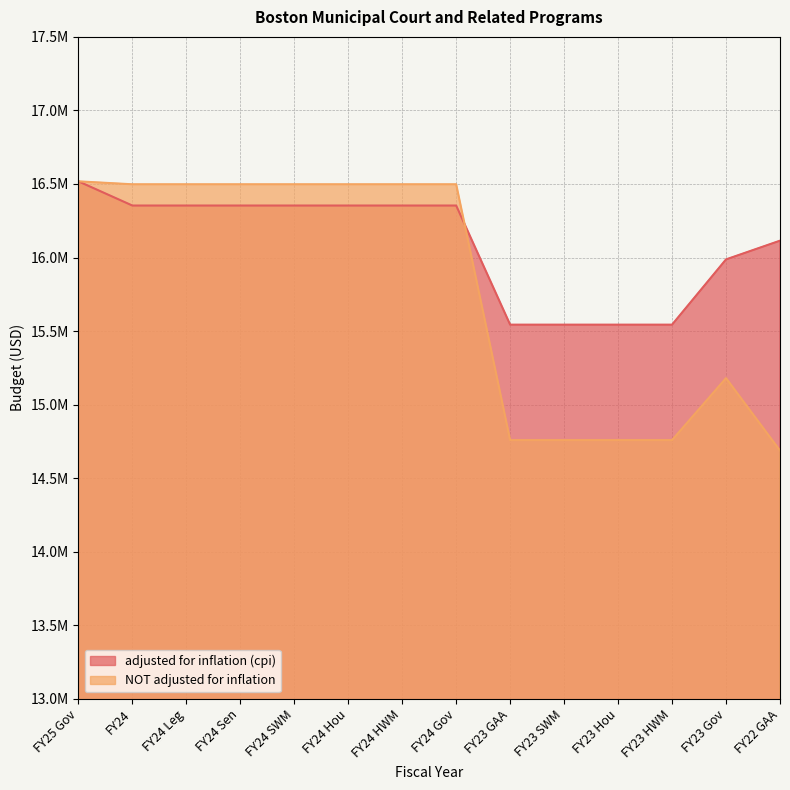

Reading right to left, what are all the values shown in this chart?

adjusted for inflation (cpi): 16114374	15987168	15543437	15543437	15543437	15543437	16353237	16353237	16353237	16353237	16353237	16353237	16353237	16517797
NOT adjusted for inflation: 14687359	15179761	14758440	14758440	14758440	14758440	16497805	16497805	16497805	16497805	16497805	16497805	16497805	16517797